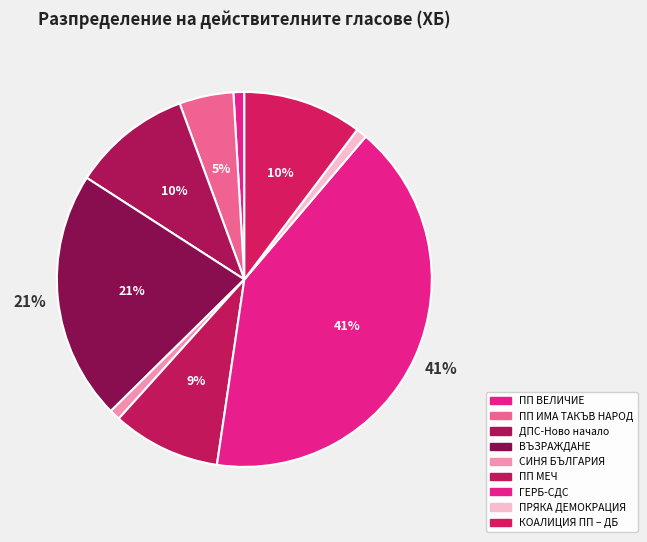

Is КОАЛИЦИЯ ПП – ДБ the majority of the pie?

No